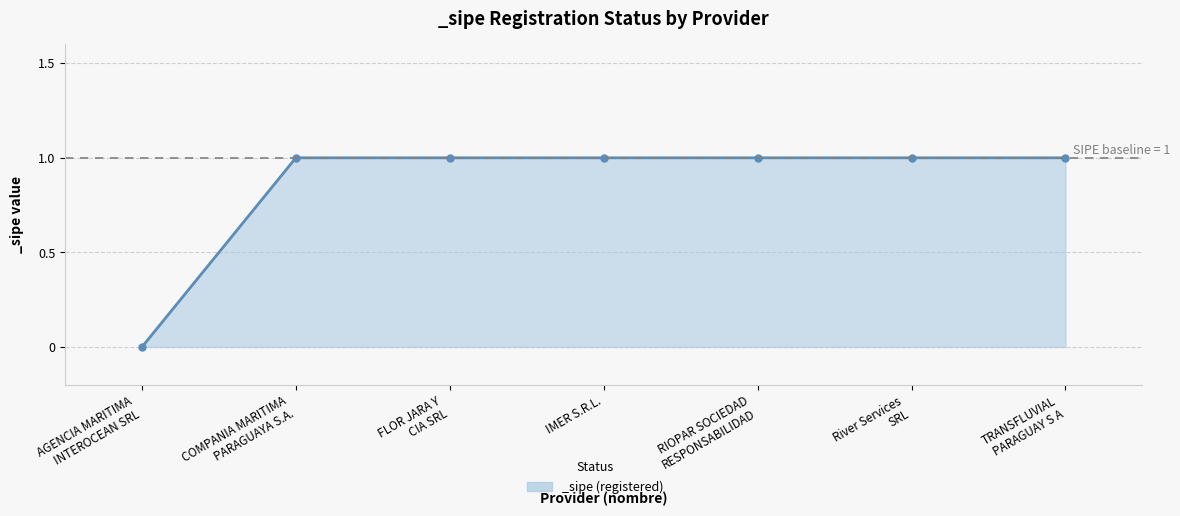

What is the approximate value at River Services
SRL?

1